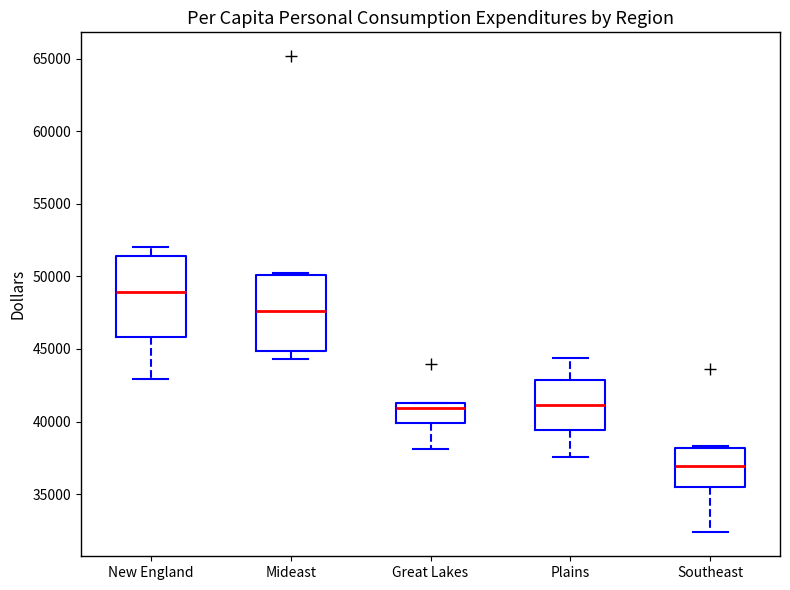

Which box's median line is the lowest?

Southeast